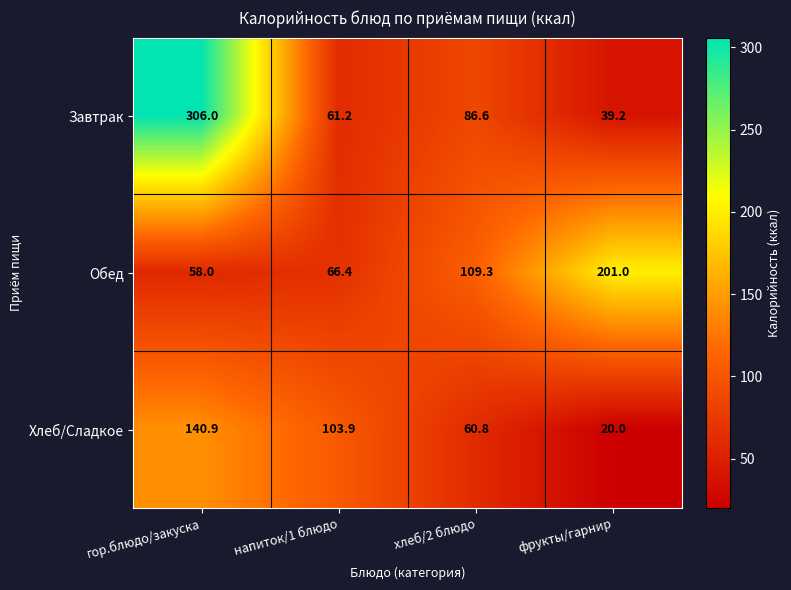

True or false: Хлеб/Сладкое has a value of 20.0 at фрукты/гарнир.

True